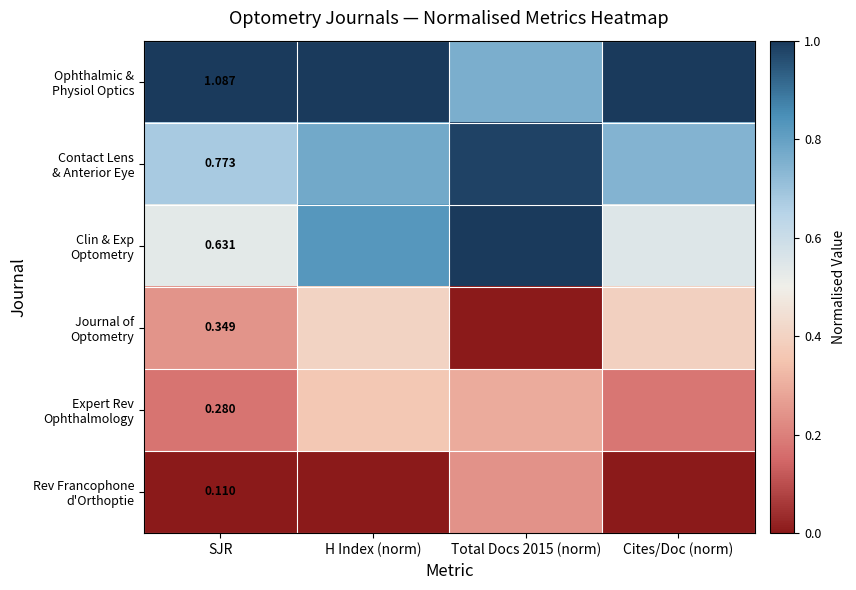

Is it true that Journal of Optometry equals 0.1 at SJR?

False